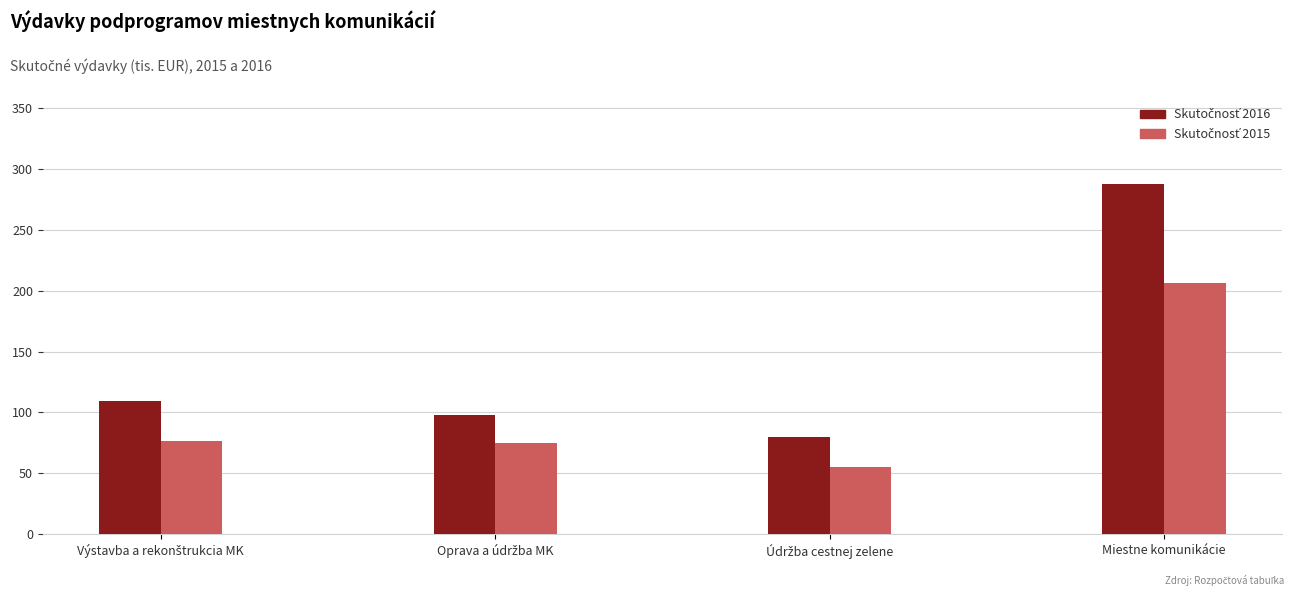

What is the spread (max minus min) of values at Miestne komunikácie?

80.8